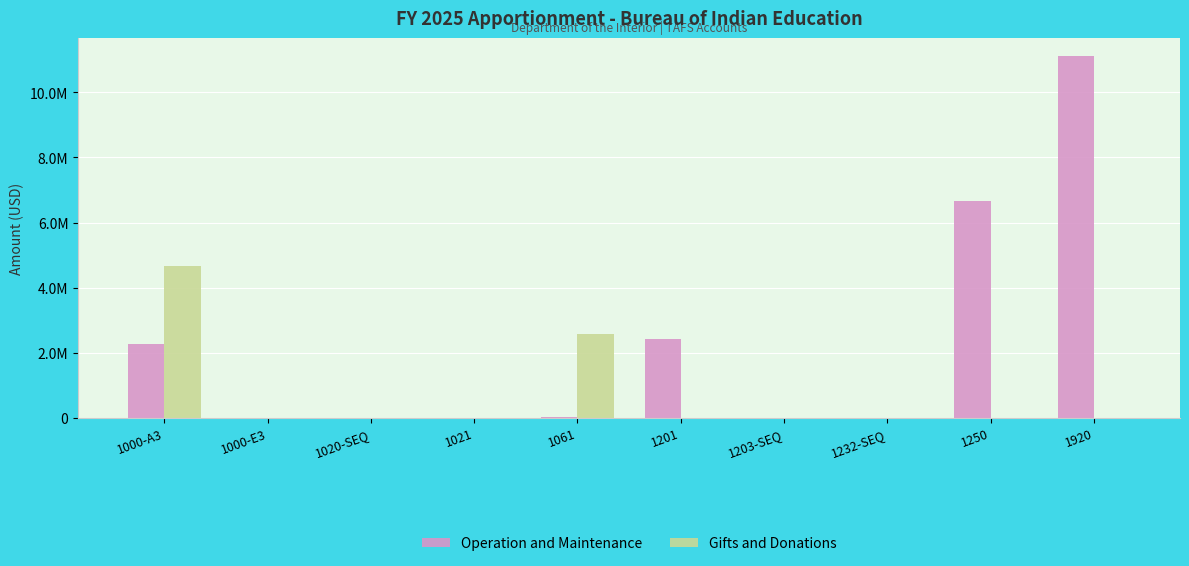

What is the difference between the maximum and minimum values in the Gifts and Donations series?

4650929